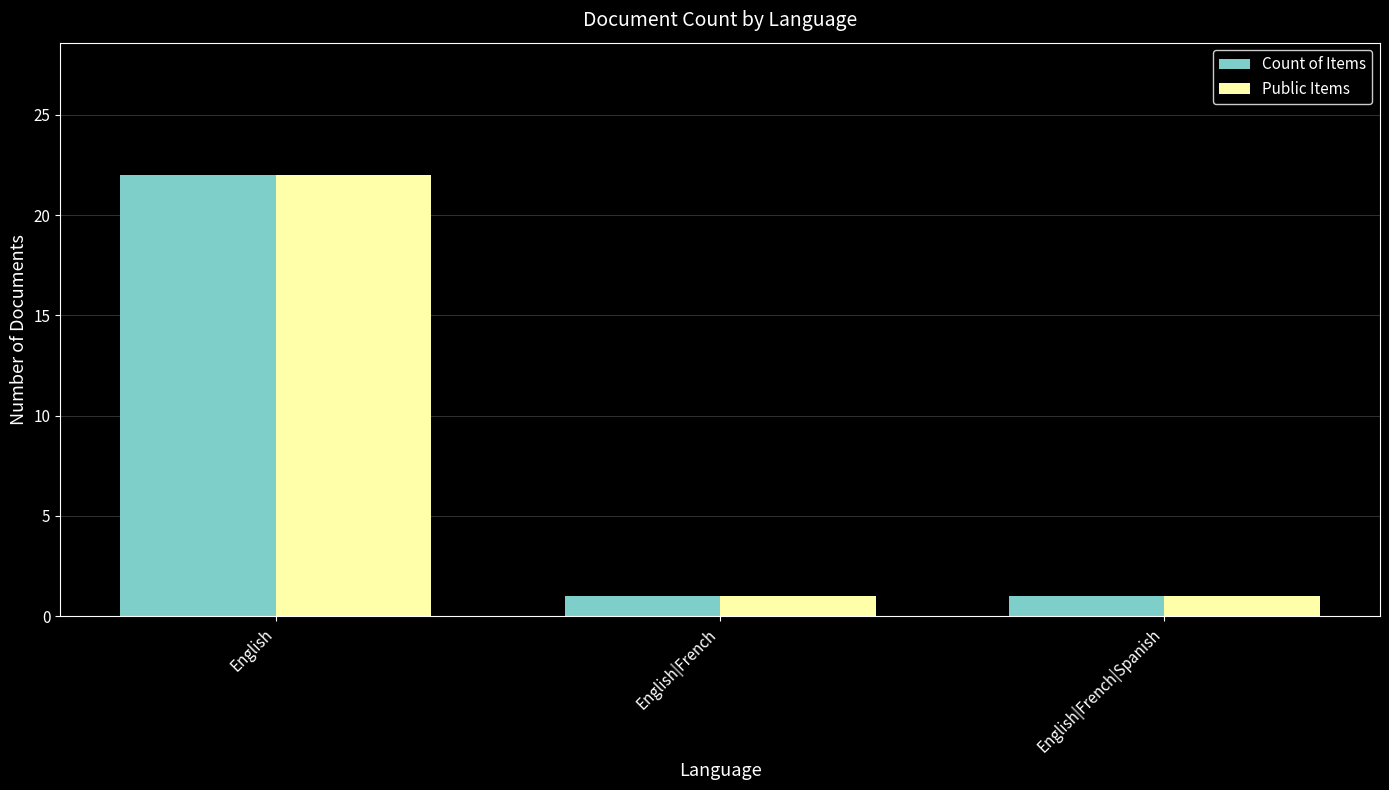

What is the value of the Count of Items bar at the 3rd from the left?

1